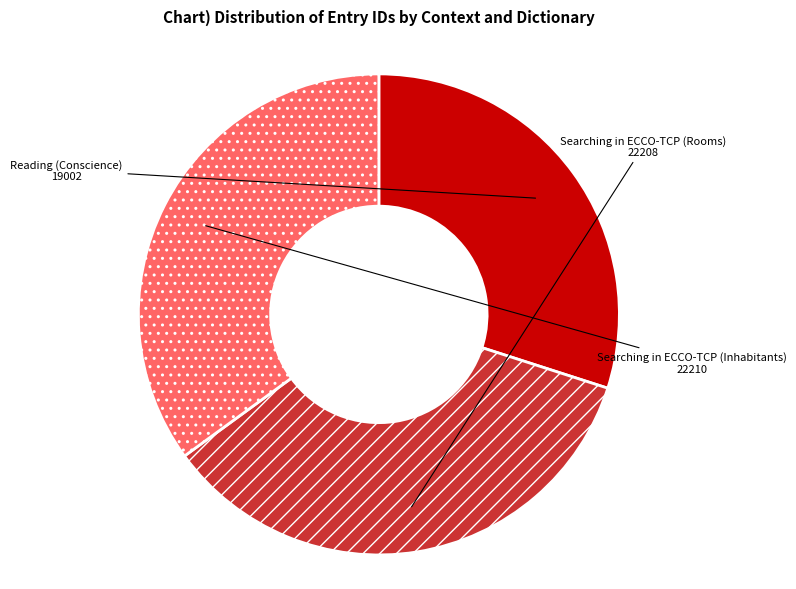

Combined, do Searching in ECCO-TCP (Inhabitants) and Searching in ECCO-TCP (Rooms) account for over 50%?

Yes